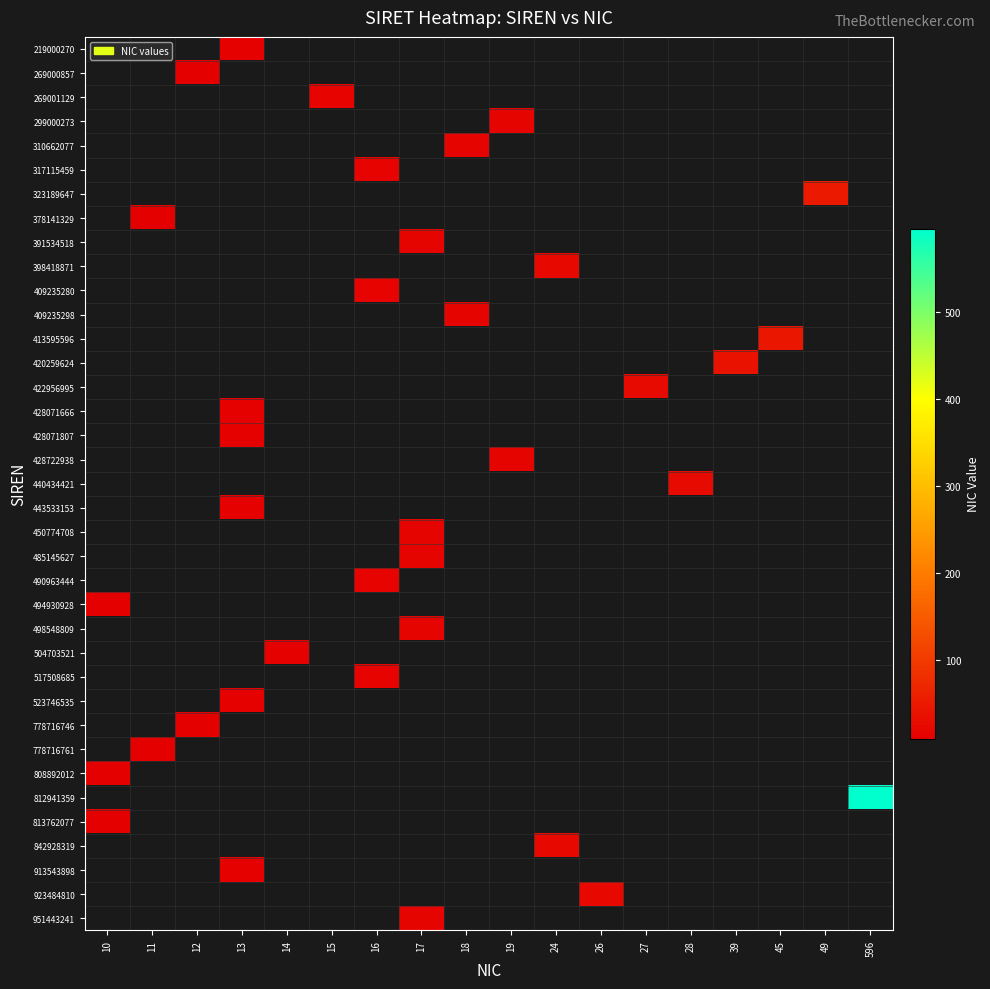

Rank the categories by 490963444 value from highest to lowest.

10, 11, 12, 13, 14, 15, 16, 17, 18, 19, 24, 26, 27, 28, 39, 45, 49, 596